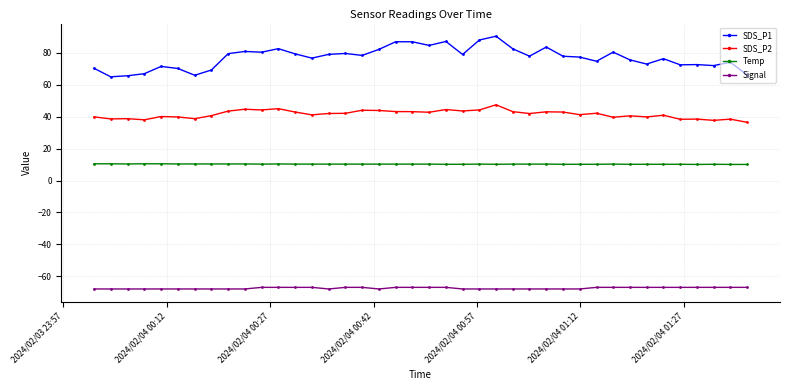

Rank the series by their maximum value, from lowest to highest.

Signal, Temp, SDS_P2, SDS_P1